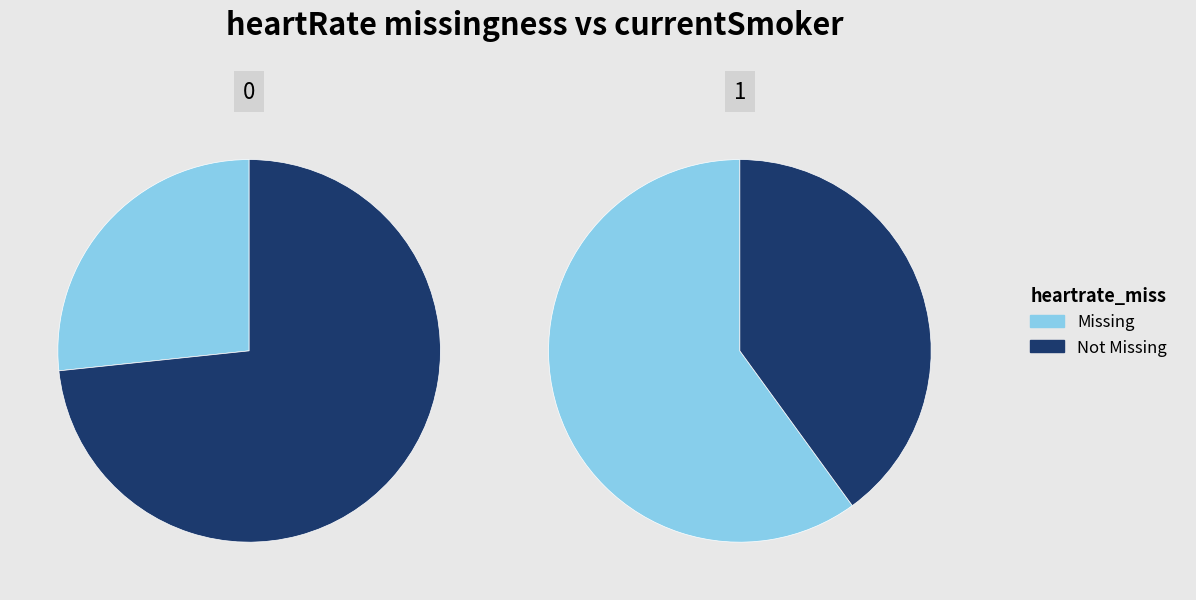

True or false: 1 accounts for 35% of the total.

True